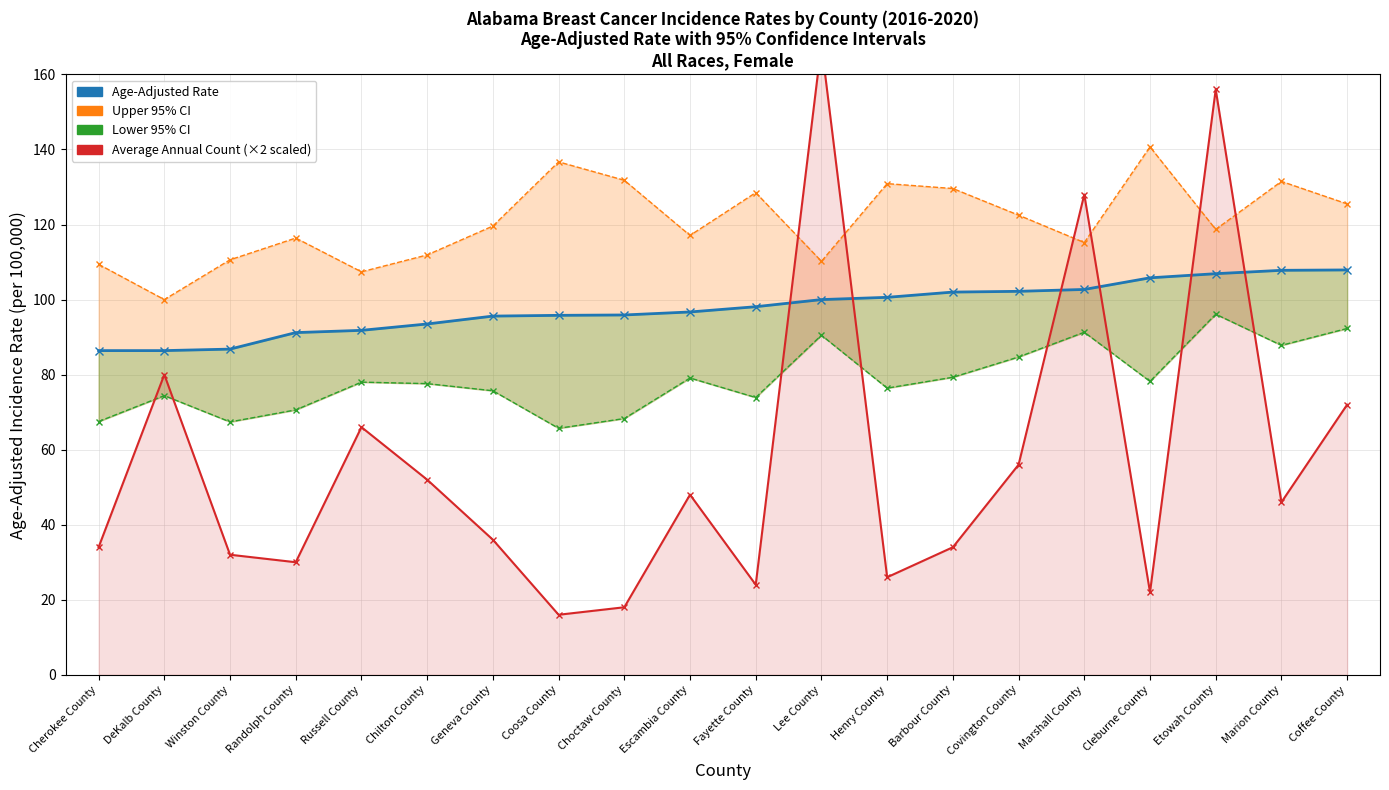

At which category is the sum across all series the highest?

Lee County